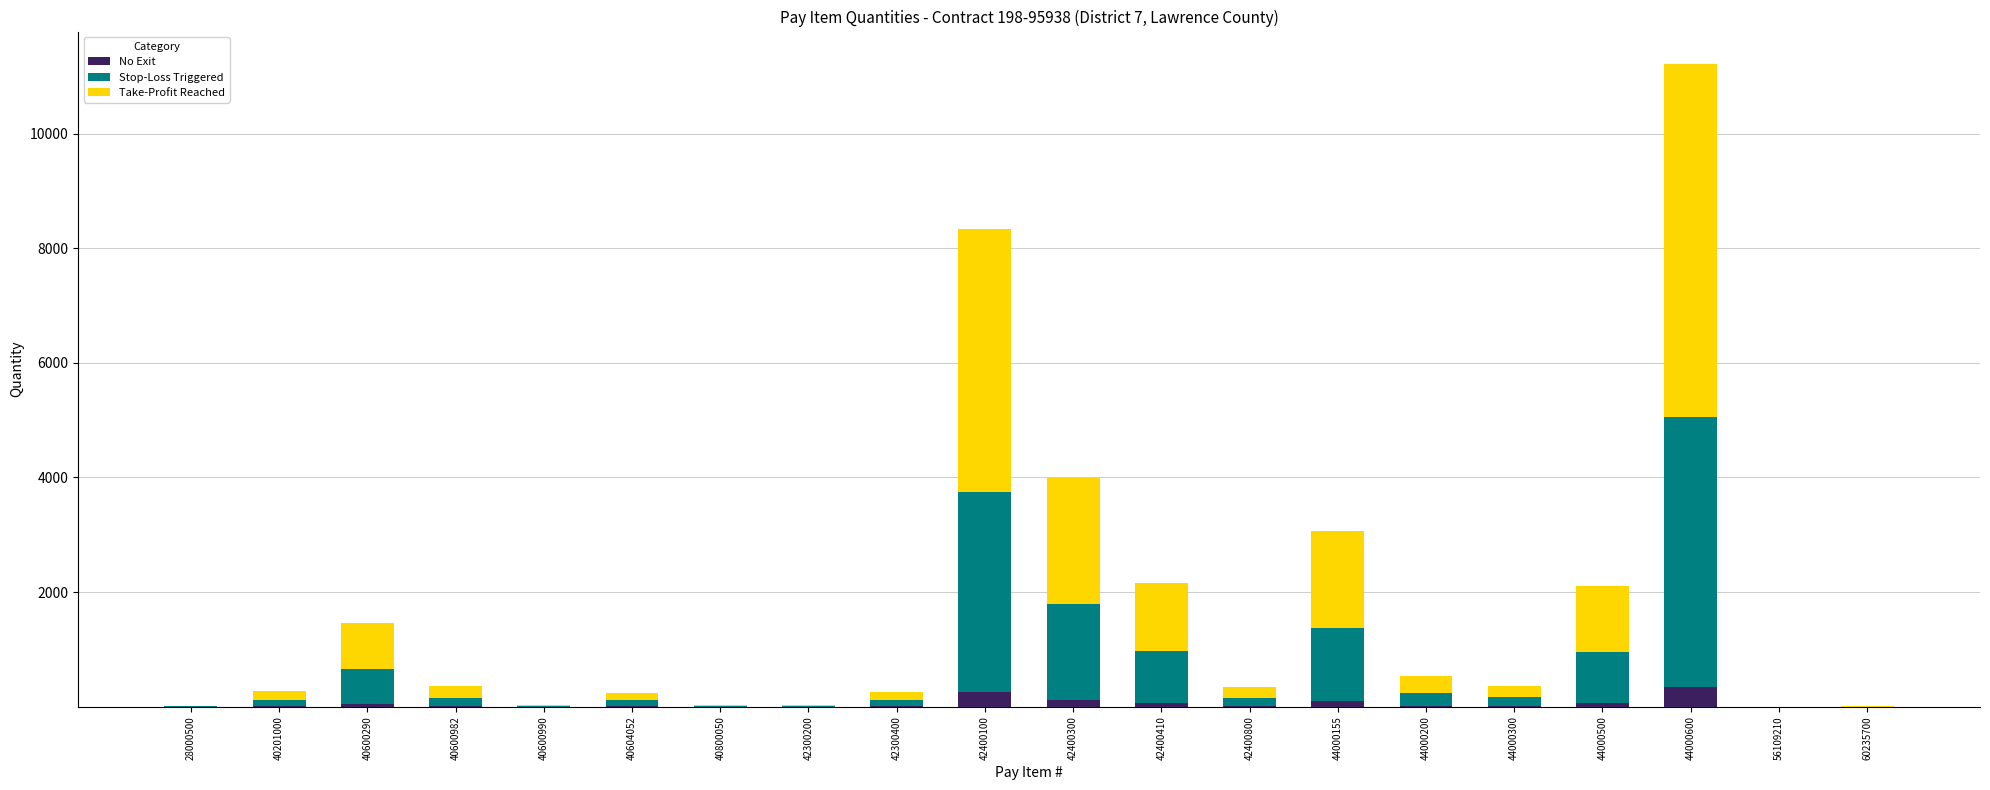

Does the chart contain stacked bars?

Yes